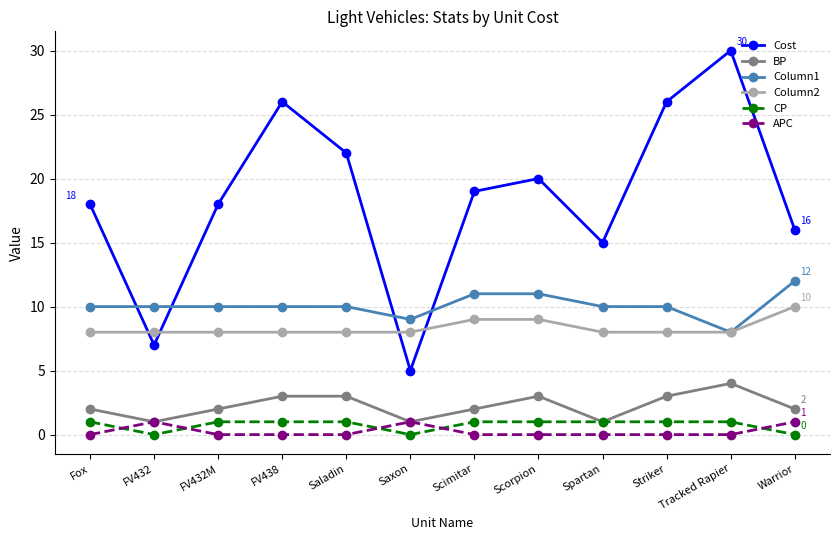

How many data points does each series have?

12